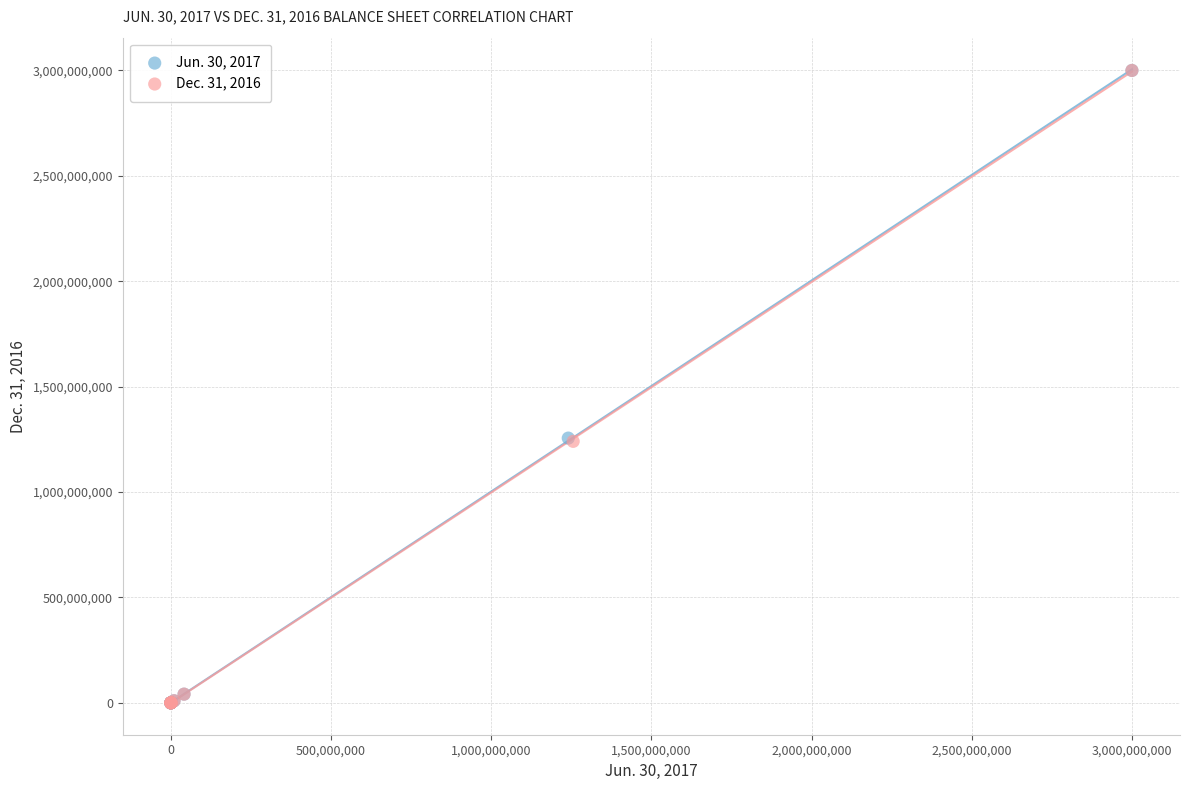

What are all the series names shown in the legend?

Jun. 30, 2017, Dec. 31, 2016